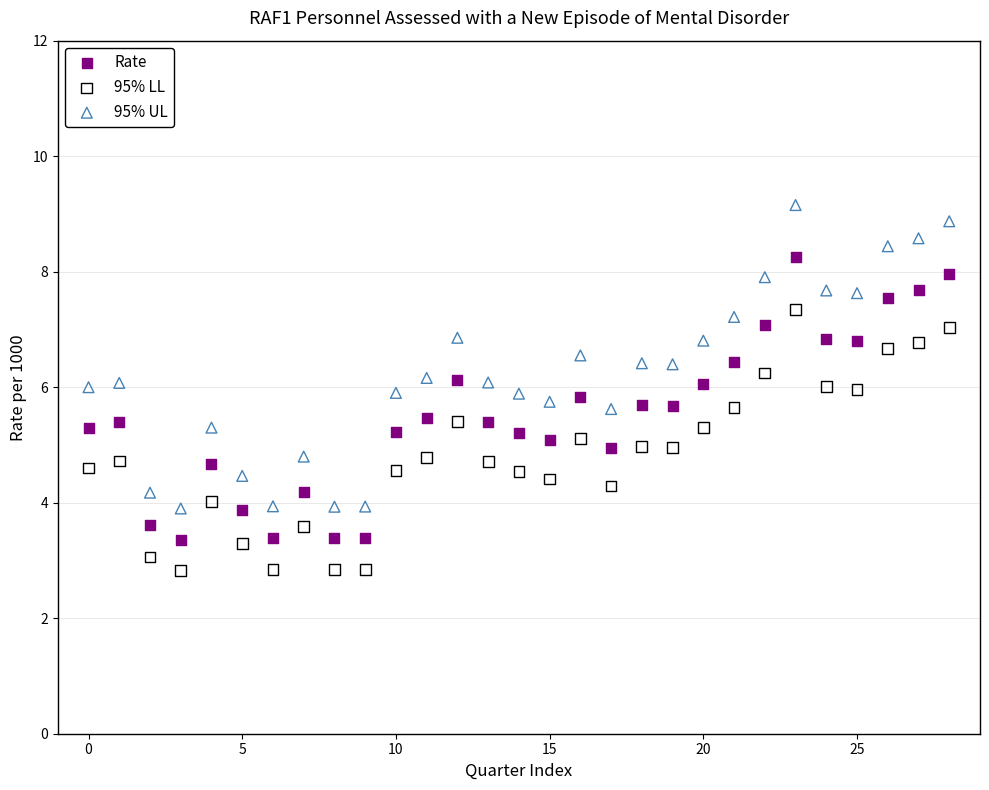

Which series has the largest Y range (max minus min)?

95% UL